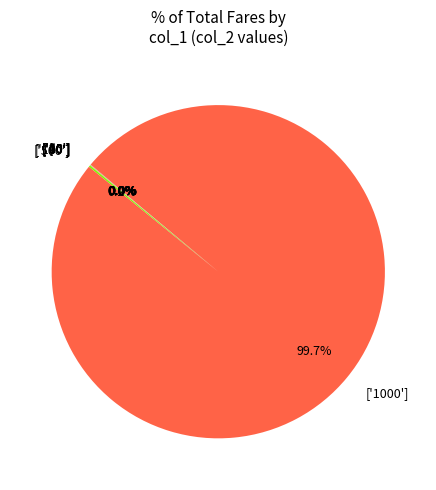

Is there any slice that represents more than half of the pie?

Yes